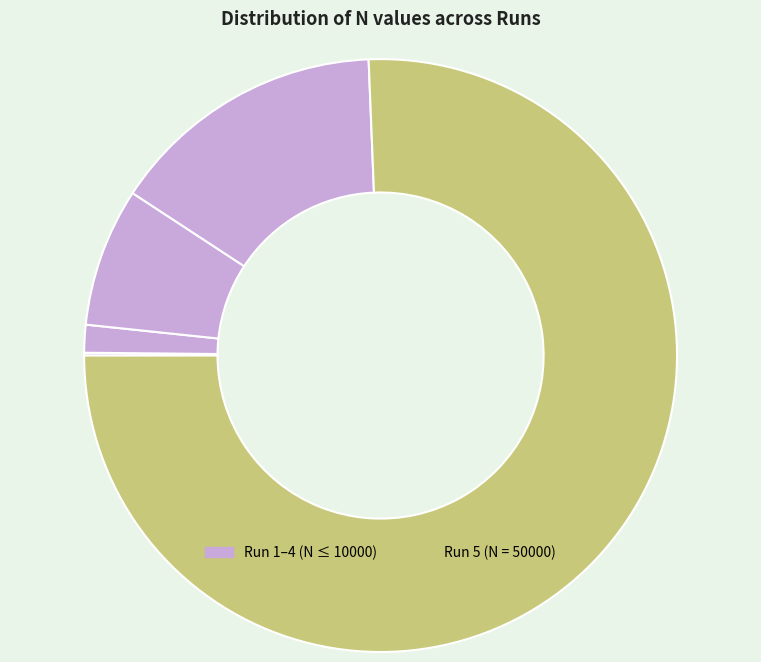

To the nearest percent, what is the average slice percentage?

20%